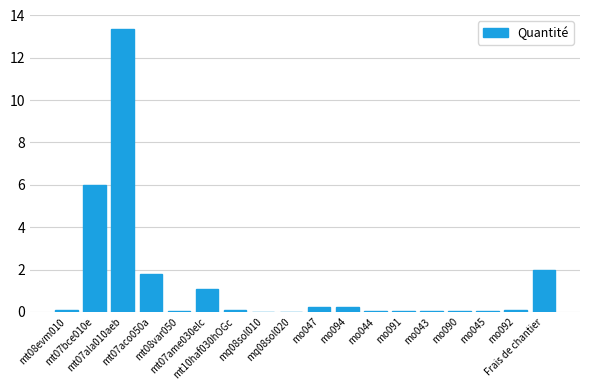

What is the sum of all values?

25.3